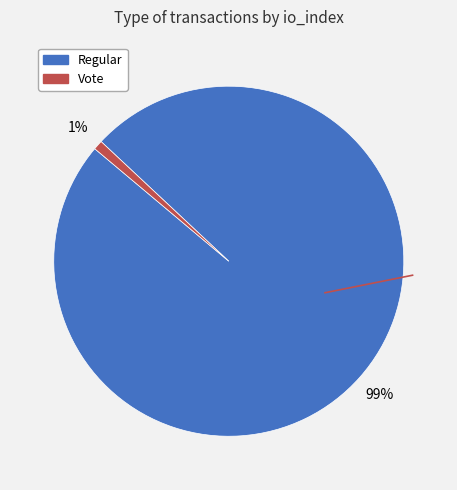

Is Regular the majority of the pie?

Yes